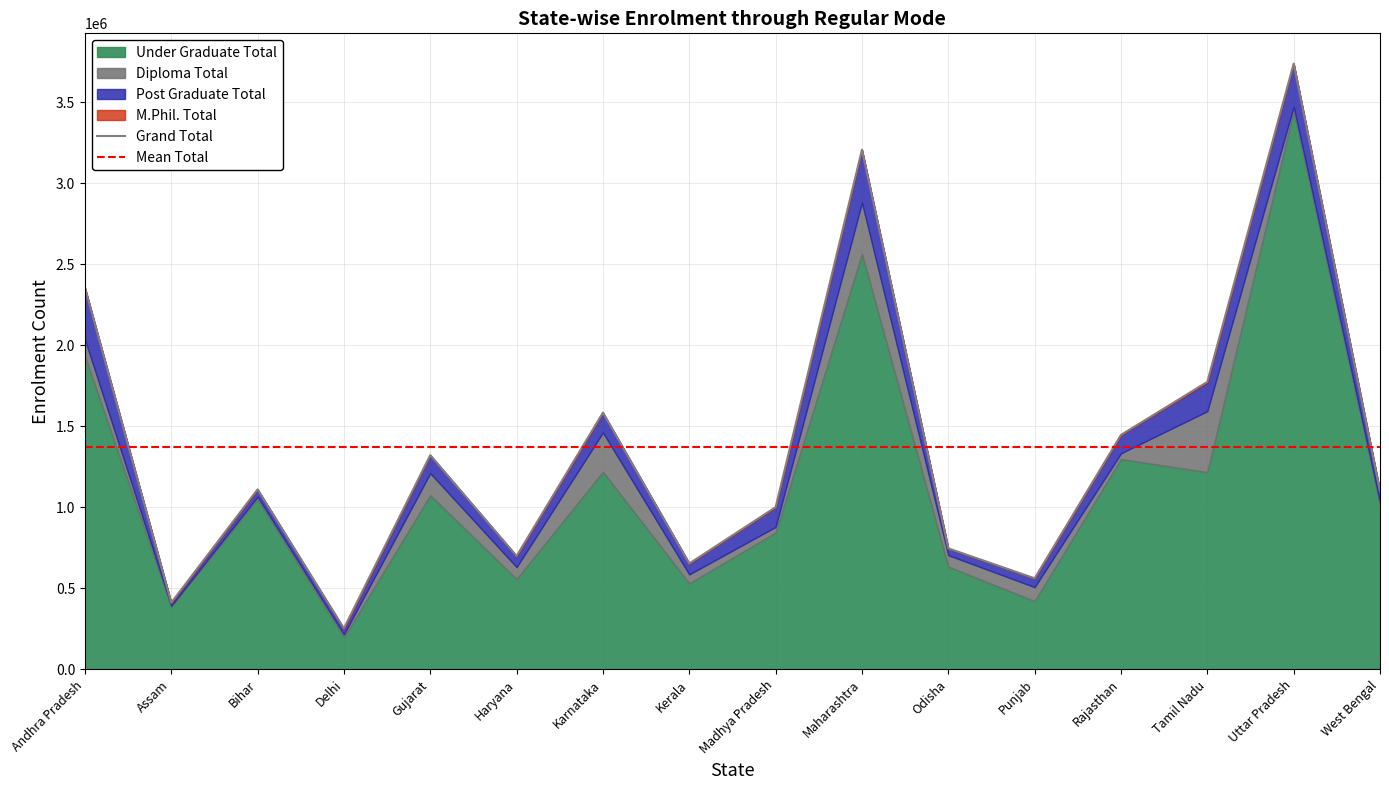

Is the value of Post Graduate Total at Madhya Pradesh greater than the value of Diploma Total at Andhra Pradesh?

Yes